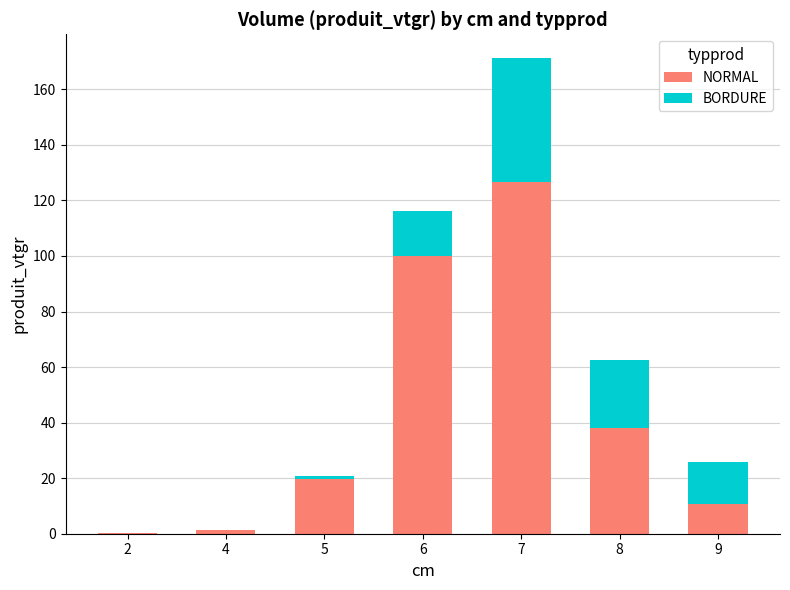

What are all the series names shown in the legend?

NORMAL, BORDURE